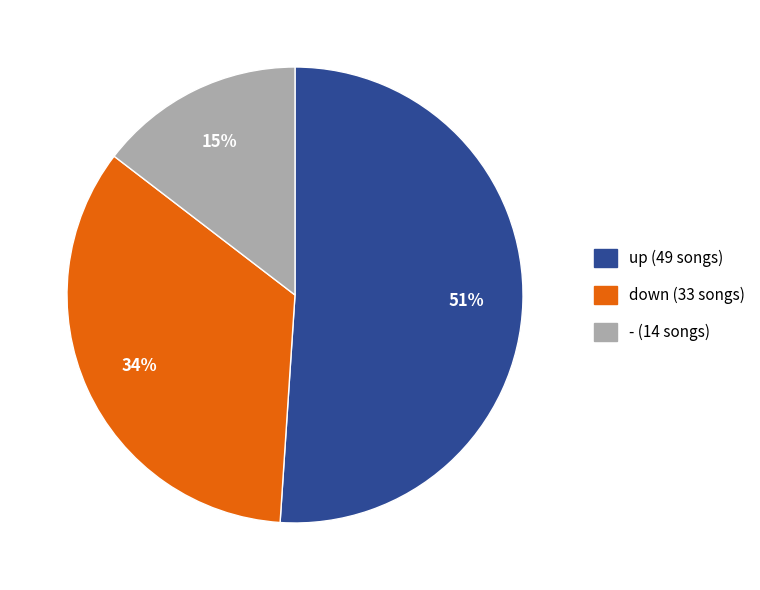

Combined, do down and - account for over 50%?

No